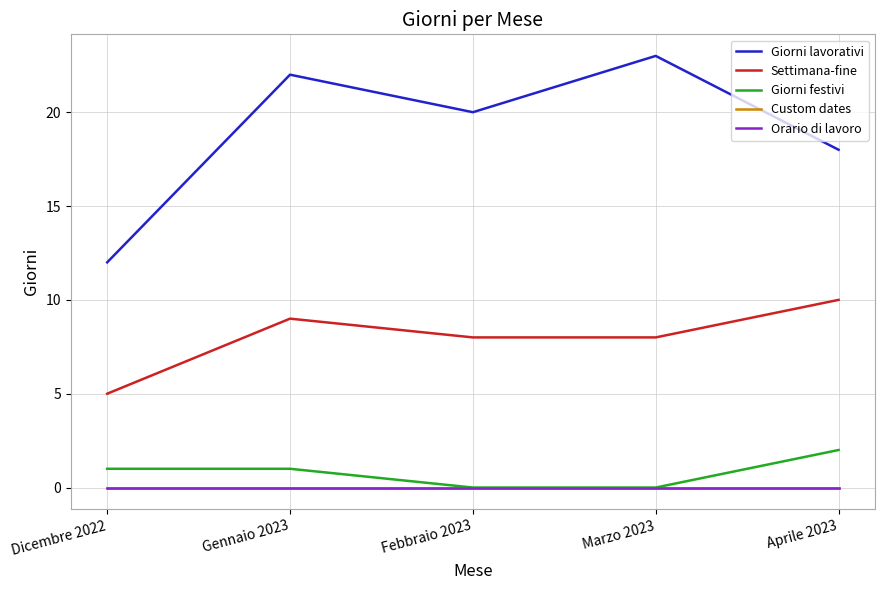

What is the approximate value of Settimana-fine at Aprile 2023?

10